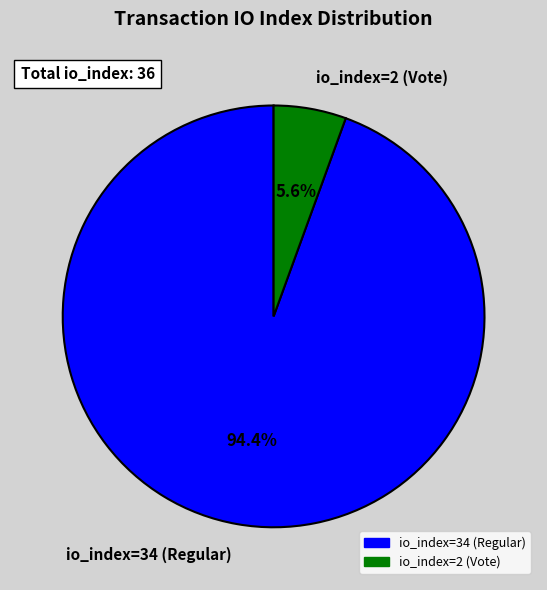

What percentage is the io_index=2 (Vote) slice, to the nearest percent?

6%